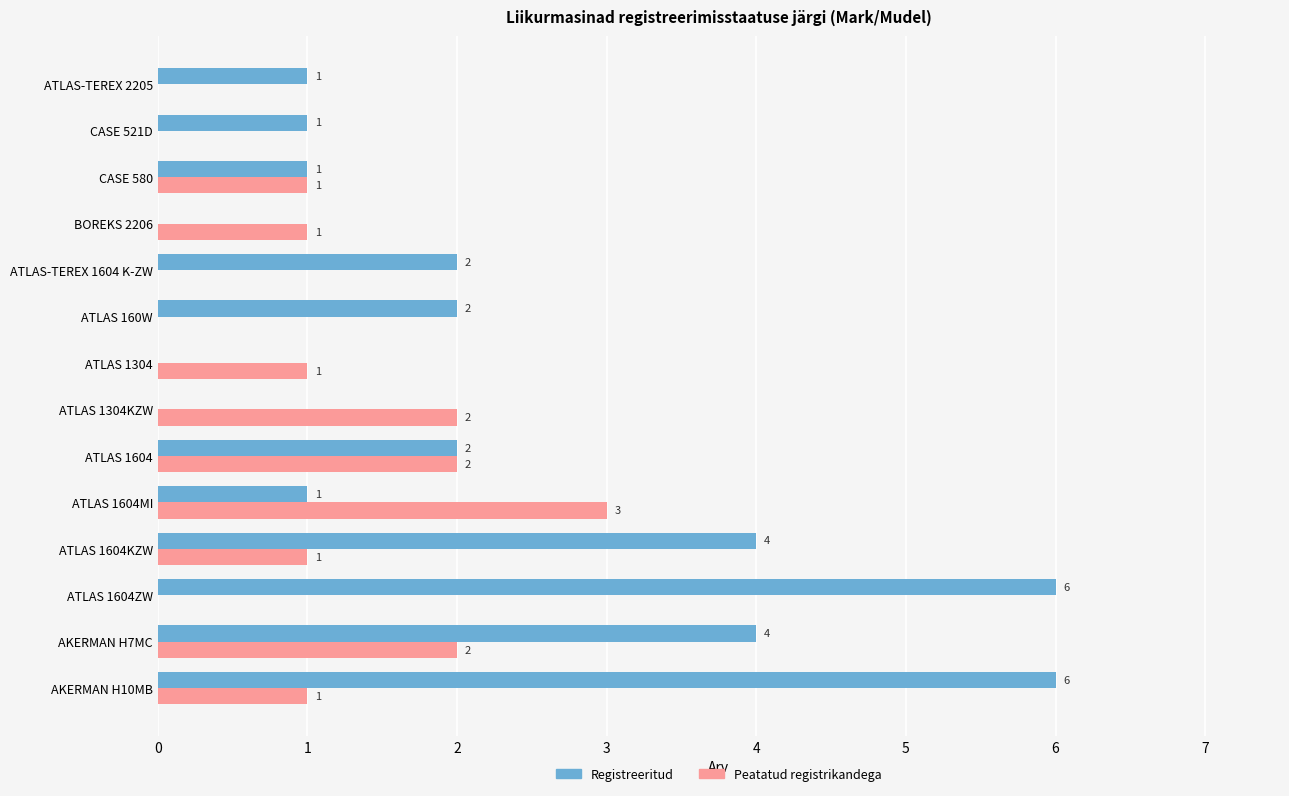

How many Peatatud registrikandega values are between 0 and 2?

13